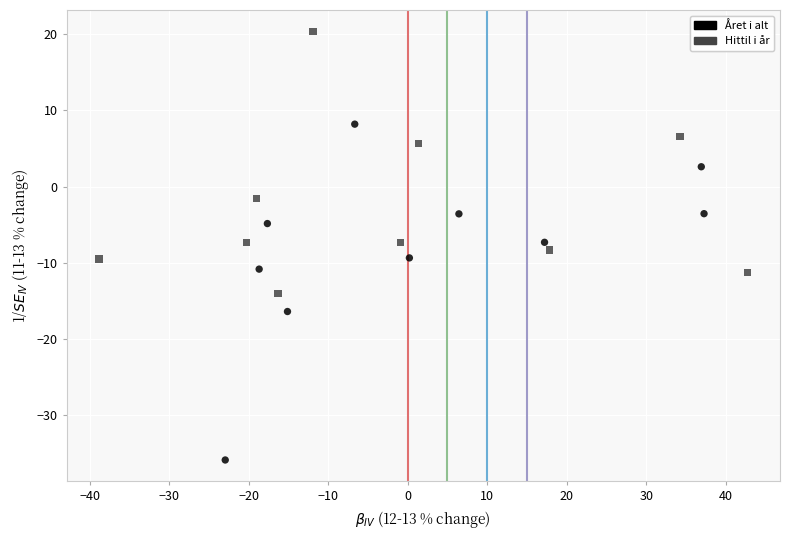

Which series reaches the minimum Y coordinate?

Året i alt